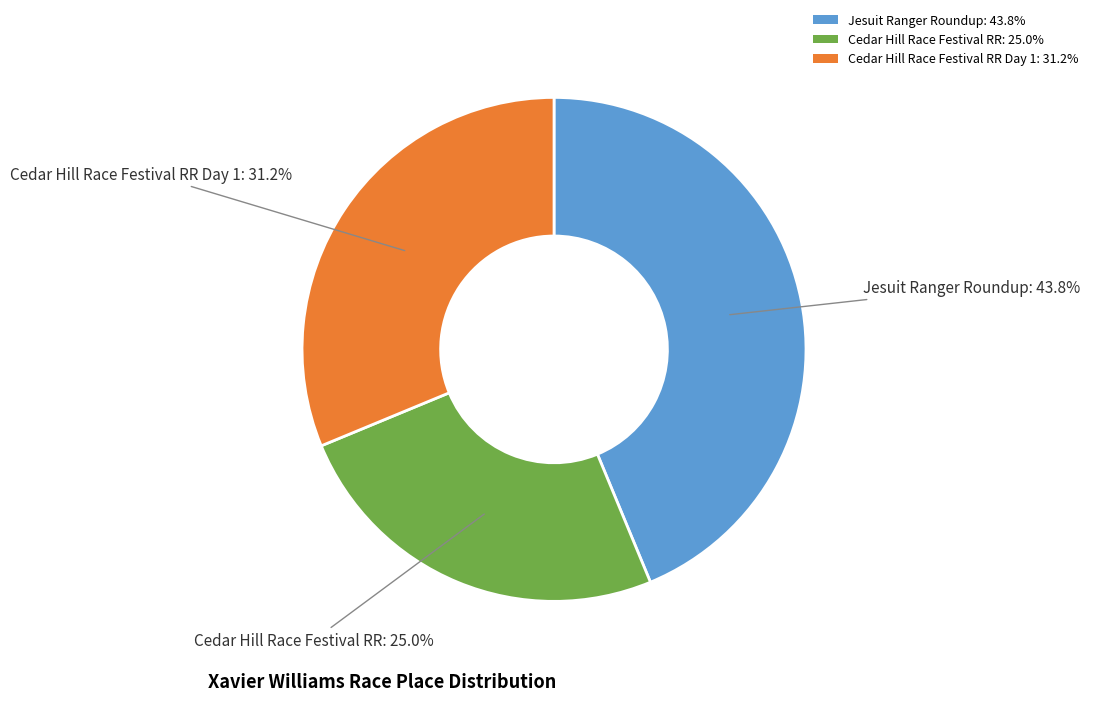

Combined, do Jesuit Ranger Roundup: 43.8% and Cedar Hill Race Festival RR: 25.0% account for over 50%?

Yes